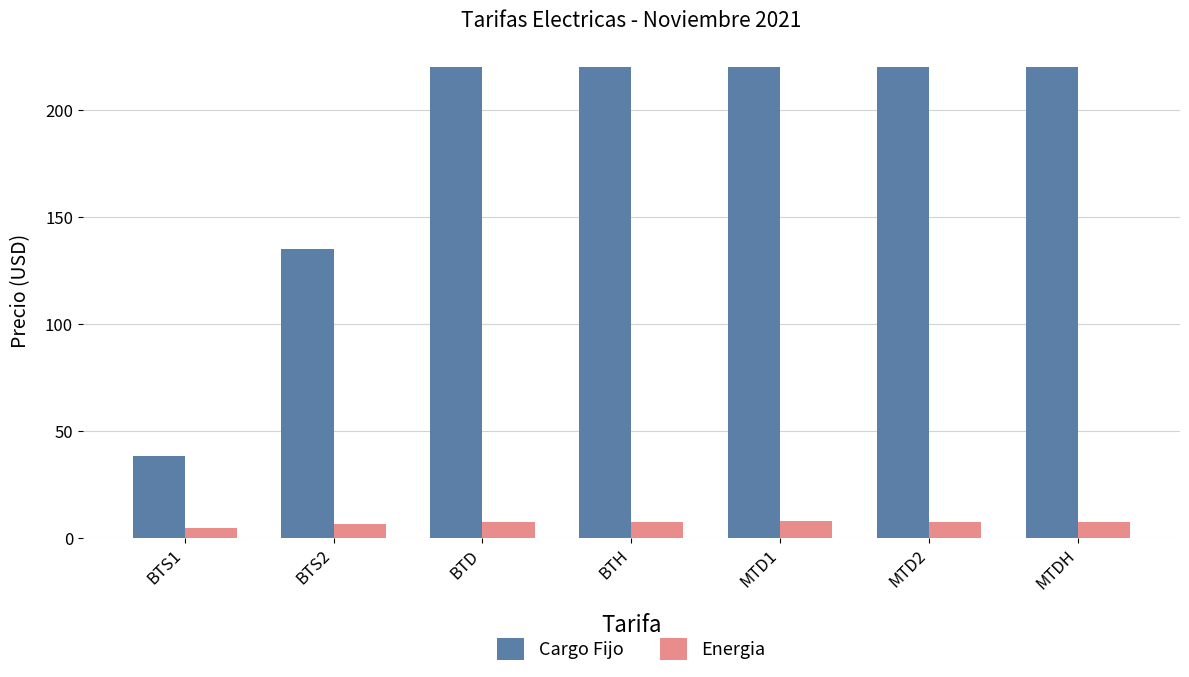

What is the sum of all Cargo Fijo values?

1273.7